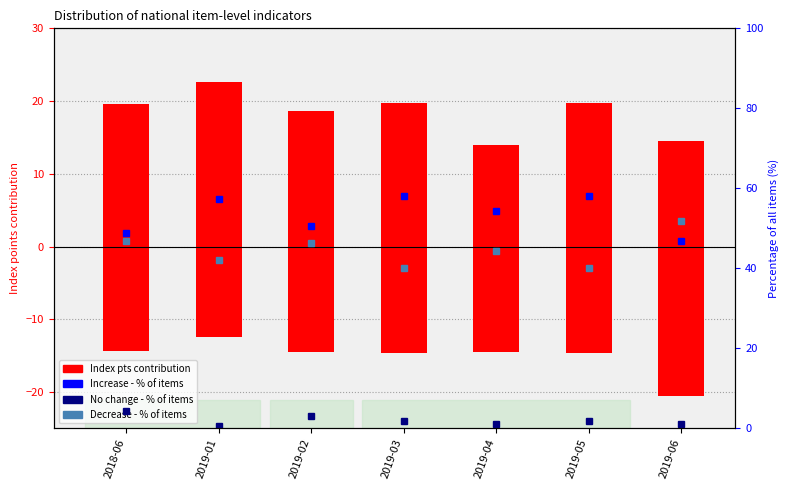

Reading right to left, transcribe all the data shown in this chart.

Index pts contribution (increase): 14.5	19.7	13.9	19.7	18.6	22.6	19.6
Index pts contribution (decrease): -20.5	-14.7	-14.5	-14.7	-14.5	-12.5	-14.4
Increase - % of items: 46.9	58.0	54.3	58.0	50.6	57.4	48.8
No change - % of items: 1.2	1.9	1.2	1.9	3.1	0.6	4.3
Decrease - % of items: 51.9	40.1	44.4	40.1	46.3	42.0	46.9